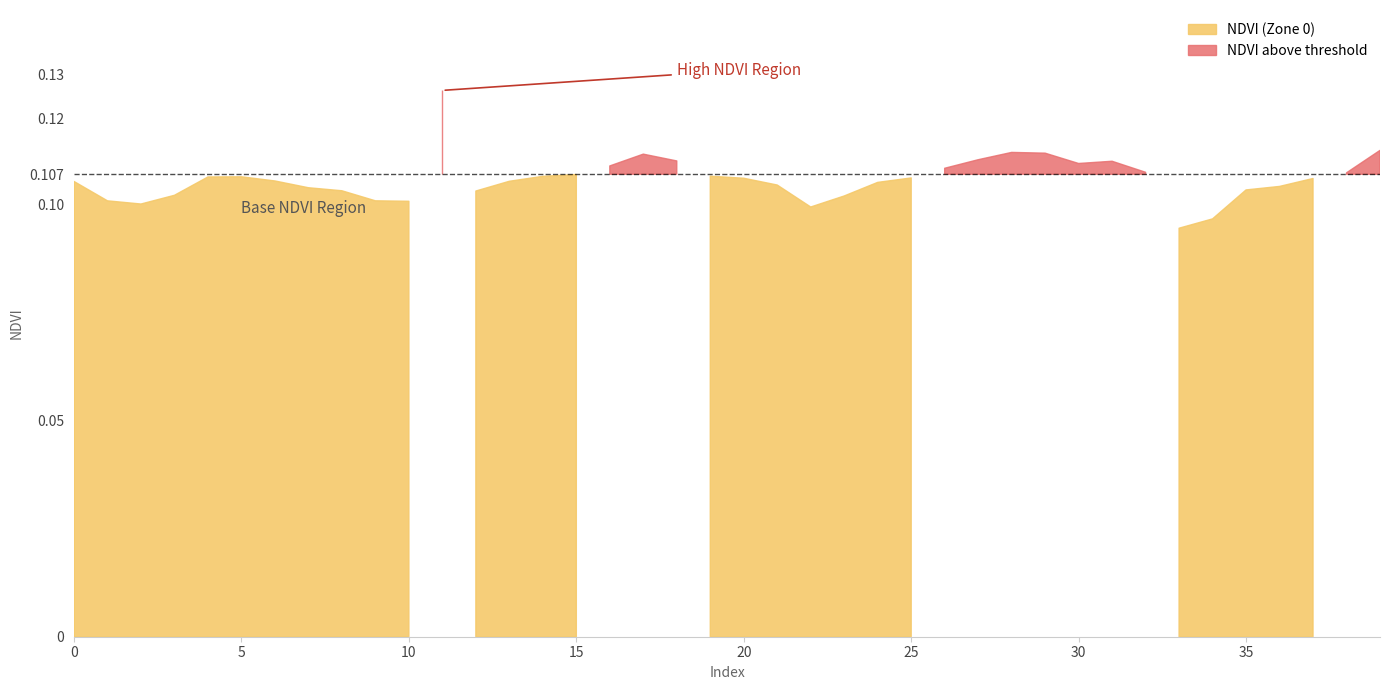

How many lines are shown in the chart?

1